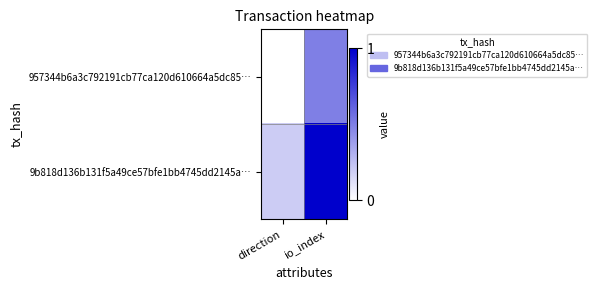

Which series changed the most between direction and io_index?

9b818d136b131f5a49ce57bfe1bb4745dd2145a…